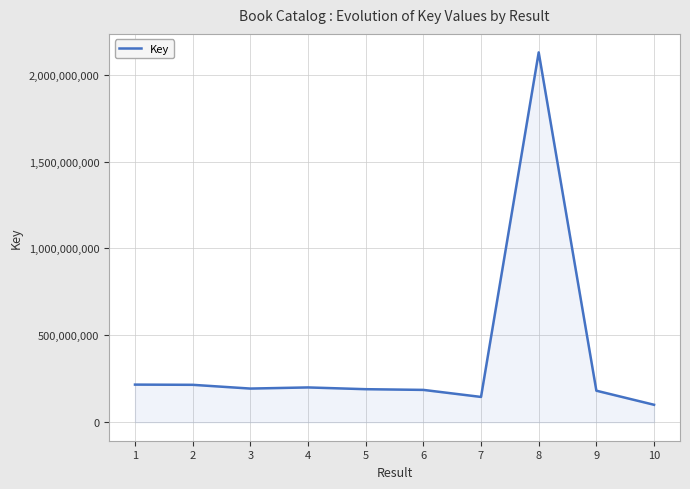

What is the maximum value shown in the chart?

2128194875